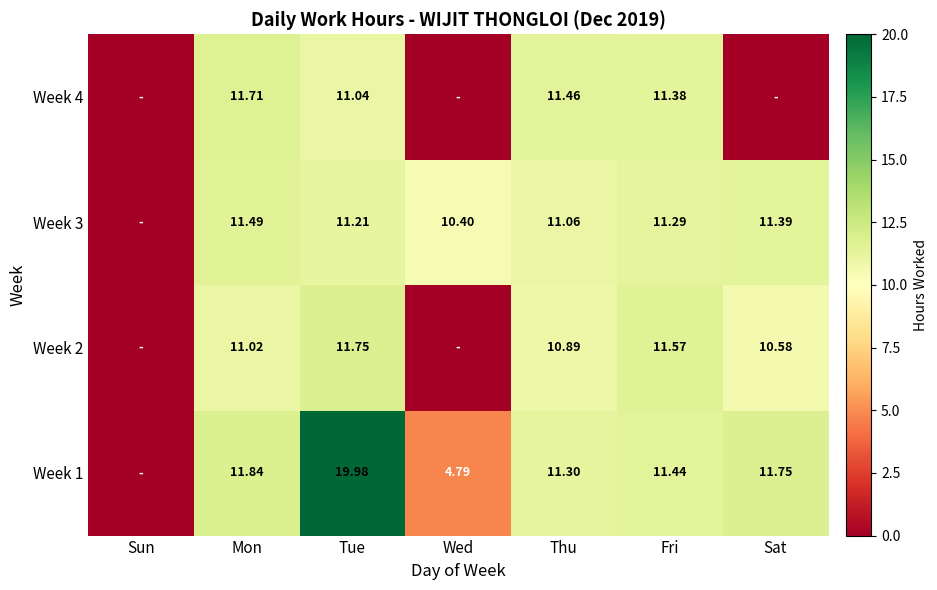

The Week 4 series shows 11.5 at Thu. True or false?

True